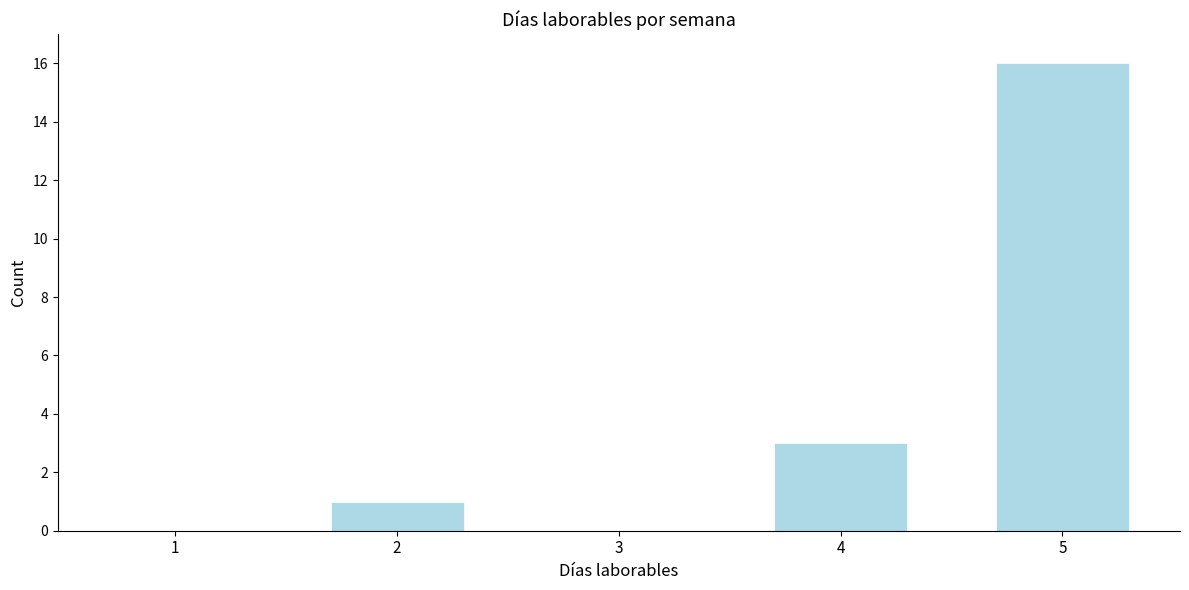

Reading left to right, extract all data points from this chart.

1=0	2=1	3=0	4=3	5=16